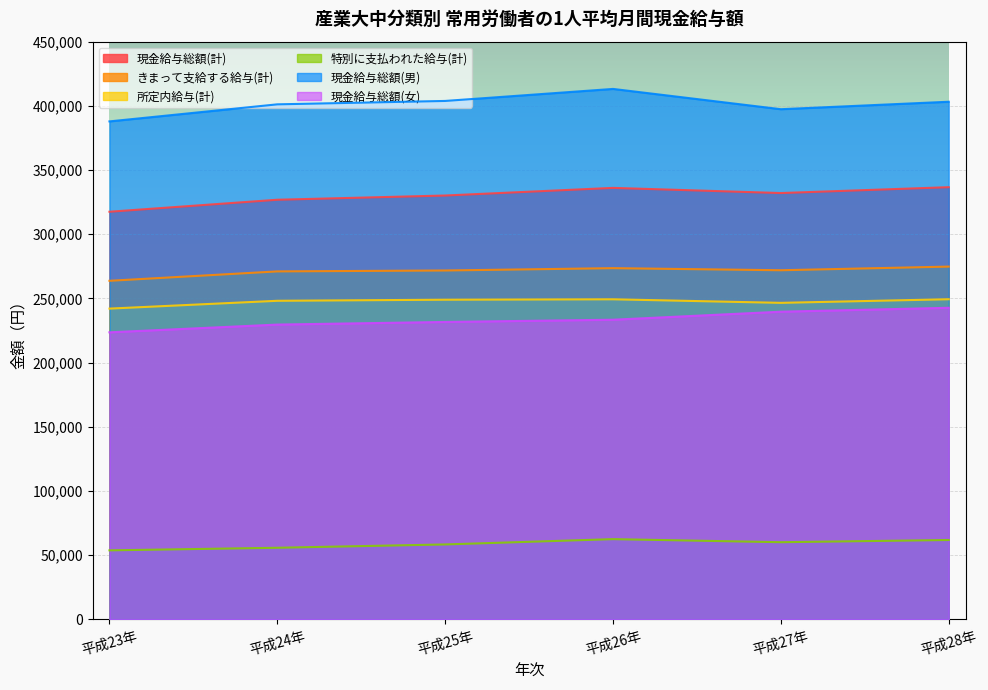

What is the label of the 6th point from the left?

平成28年